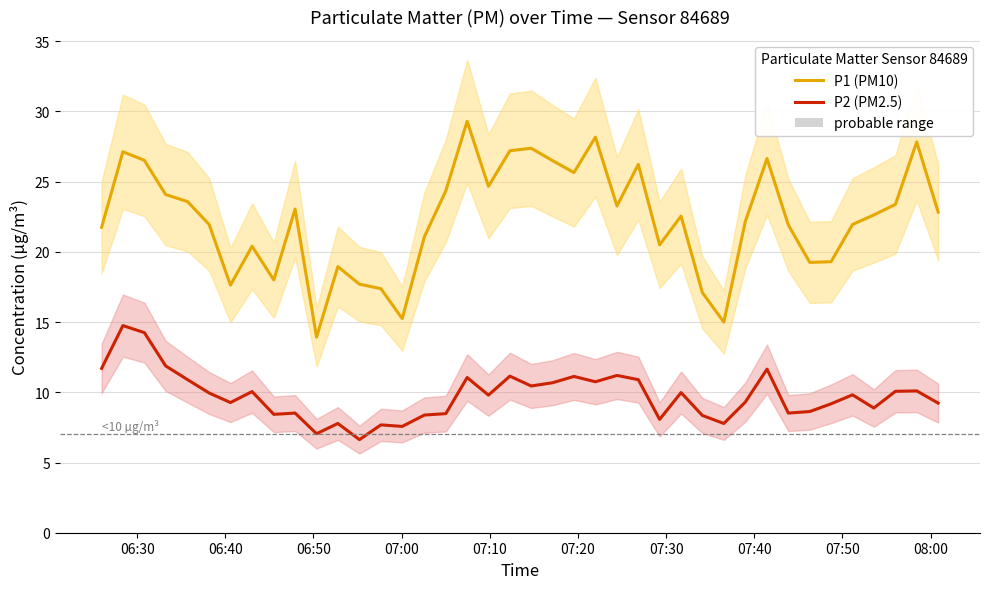

How many interior local valleys does the P1 (PM10) series have?

10